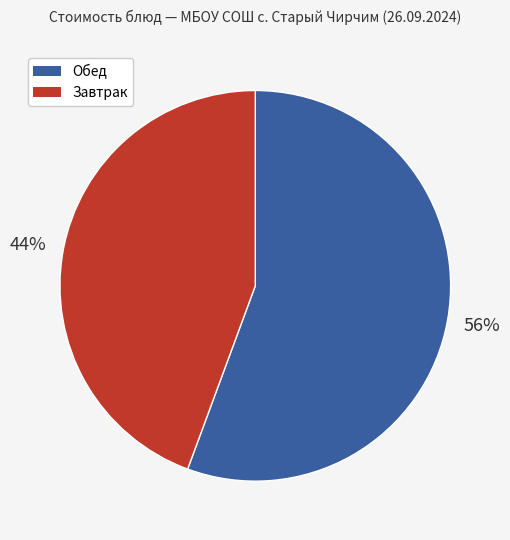

To the nearest percent, what is the average slice percentage?

50%